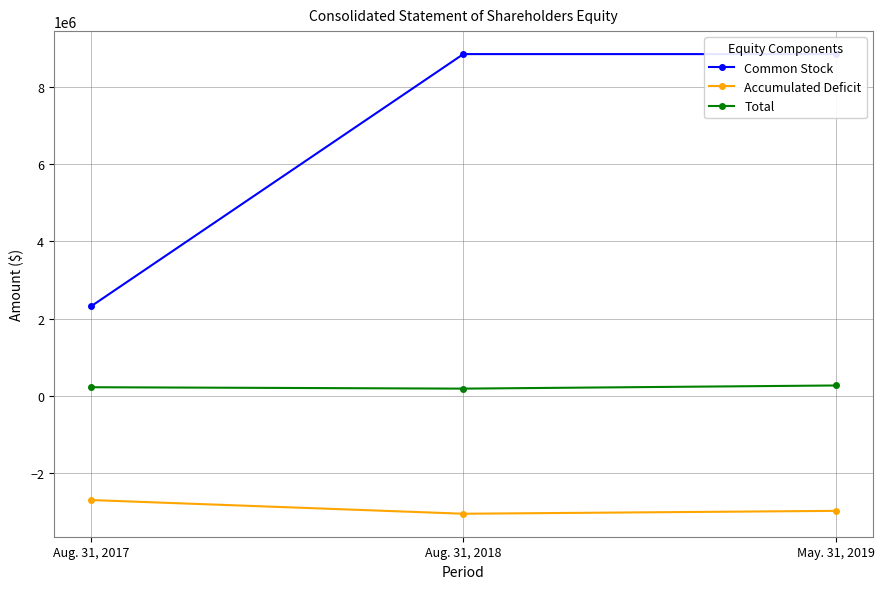

How many lines are shown in the chart?

3